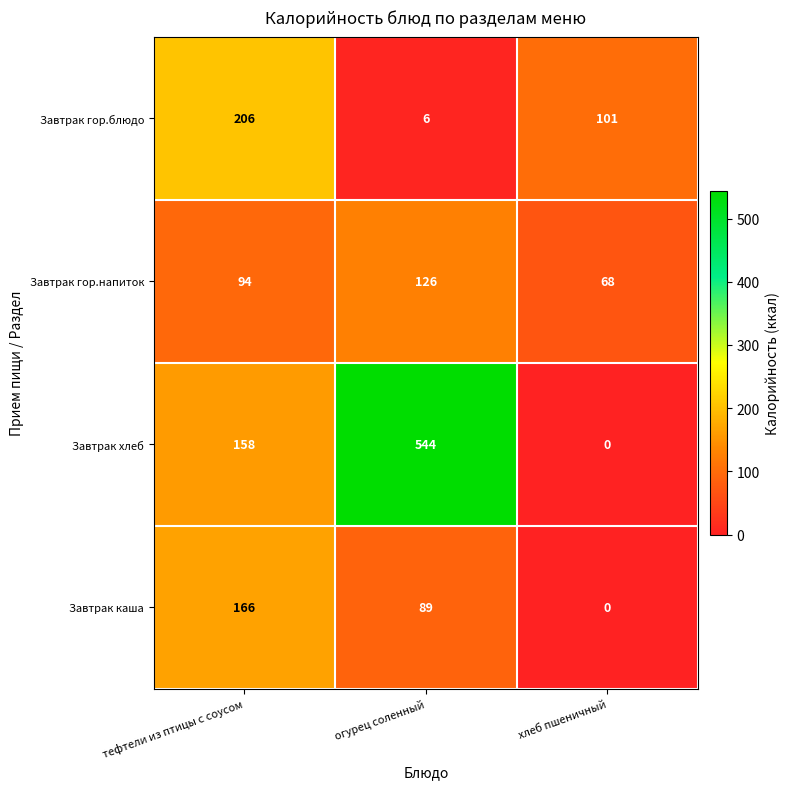

Which category has the lowest value in the Завтрак хлеб series?

хлеб пшеничный